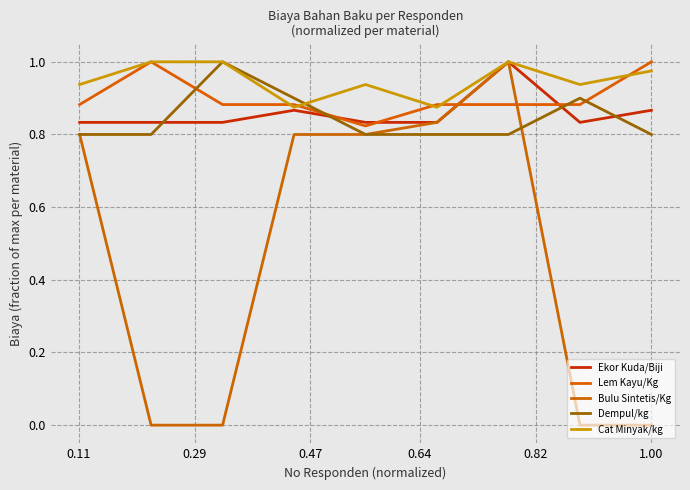

How many intersections are there between Cat Minyak/kg and Dempul/kg?

1